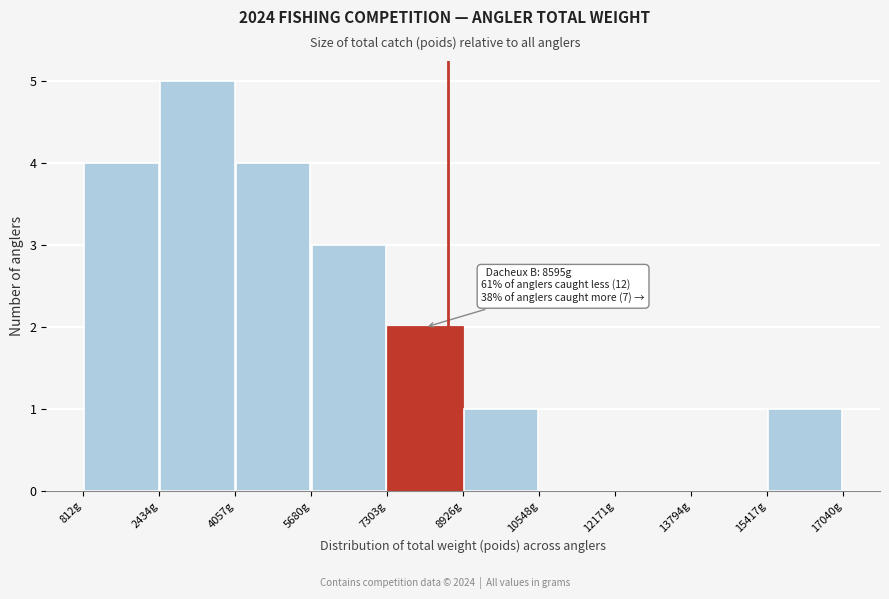

Which range on the x-axis has the tallest bar?

2400 to 4000